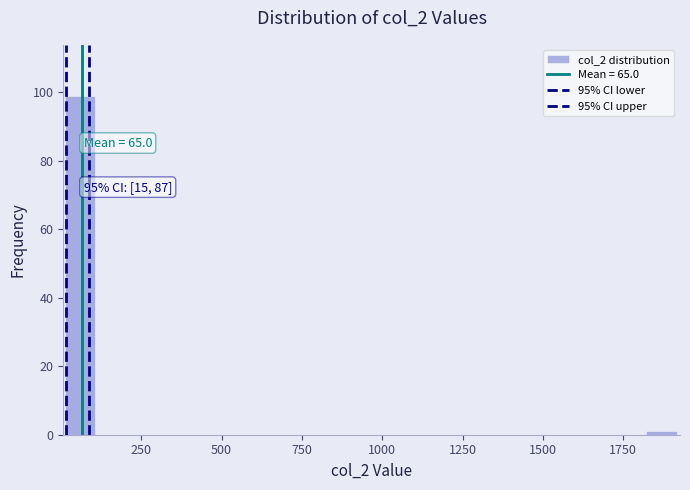

Around what value on the x-axis is the tallest bar? Give the approximate position of its centre, as read against the axis.

50